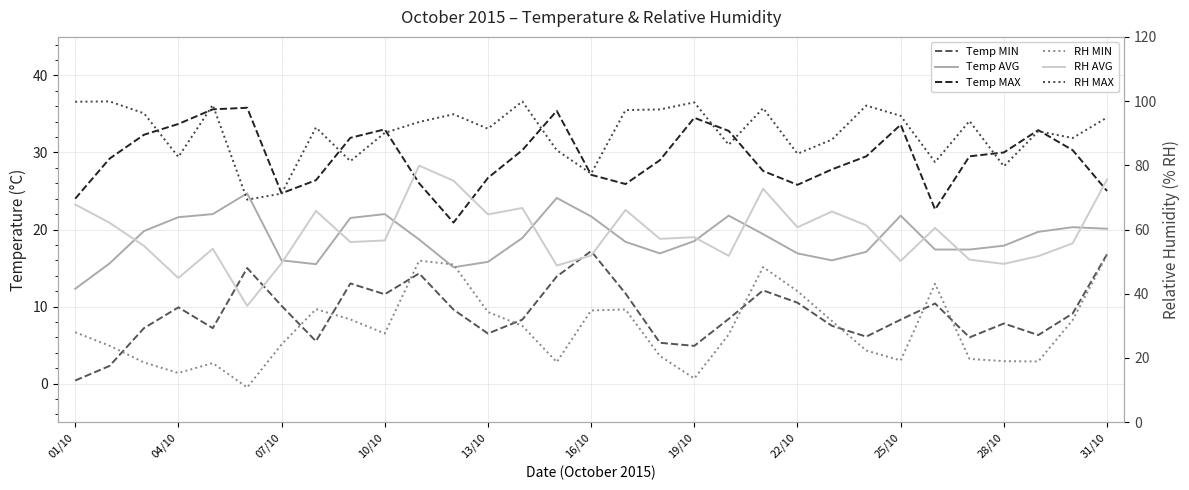

True or false: RH MAX has more than 1 interior local peaks.

True